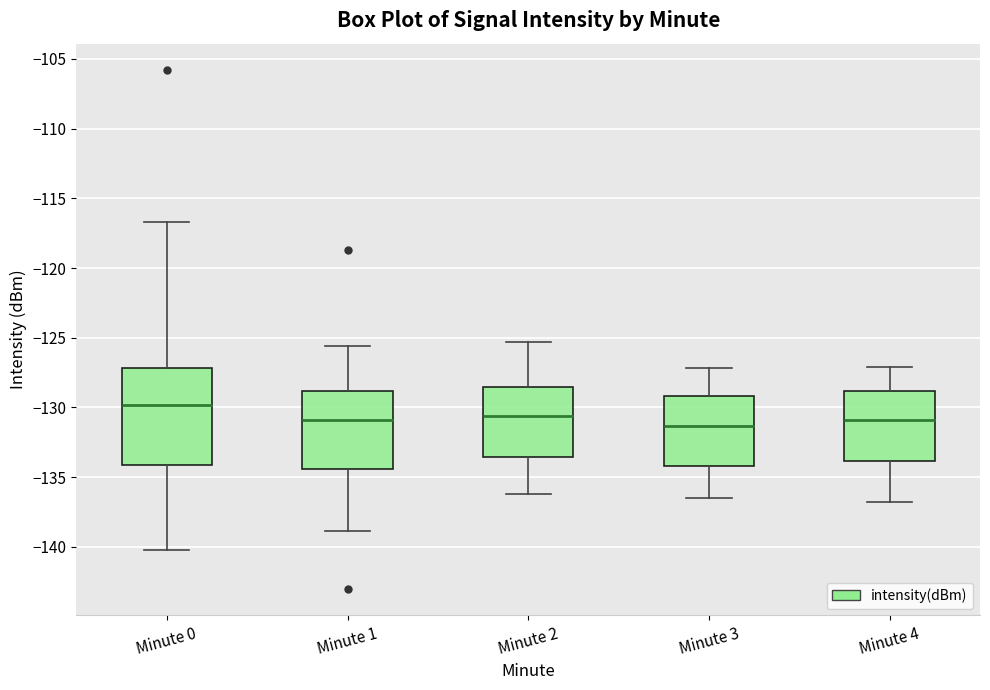

Which box is the tallest, from its lower edge to its upper edge?

Minute 0